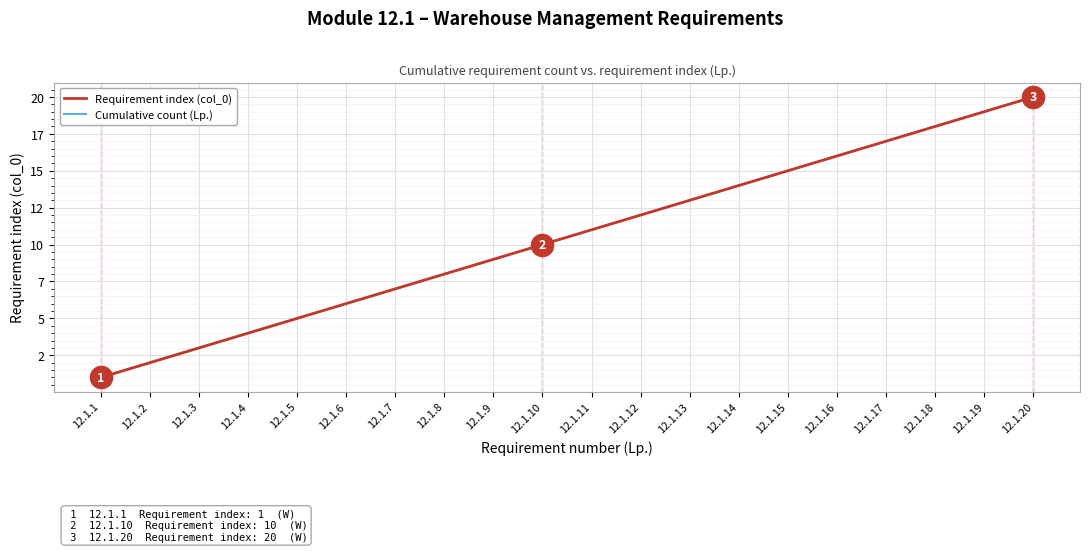

True or false: Cumulative count (Lp.) and Requirement index (col_0) intersect in this chart.

False